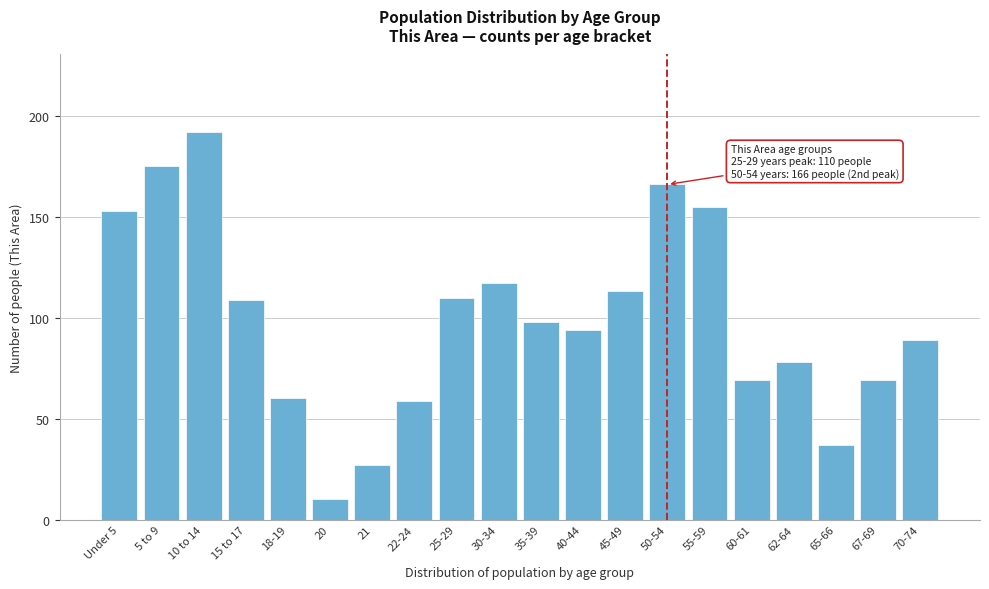

Reading right to left, extract all data points from this chart.

89	69	37	78	69	155	166	113	94	98	117	110	59	27	10	60	109	192	175	153